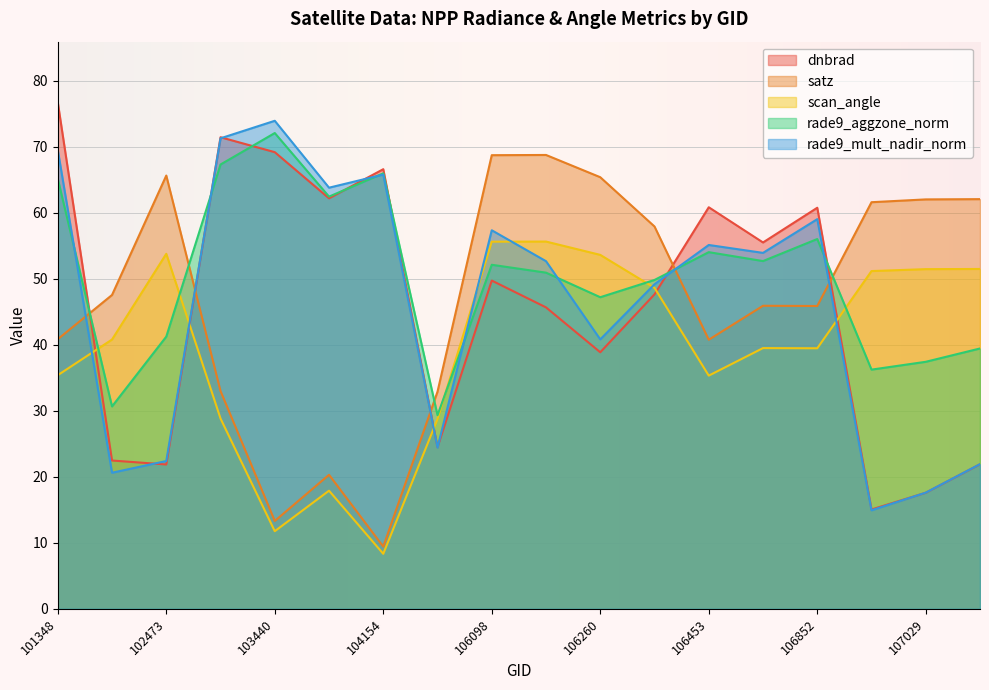

True or false: scan_angle has more than 1 points higher than both neighbors.

True